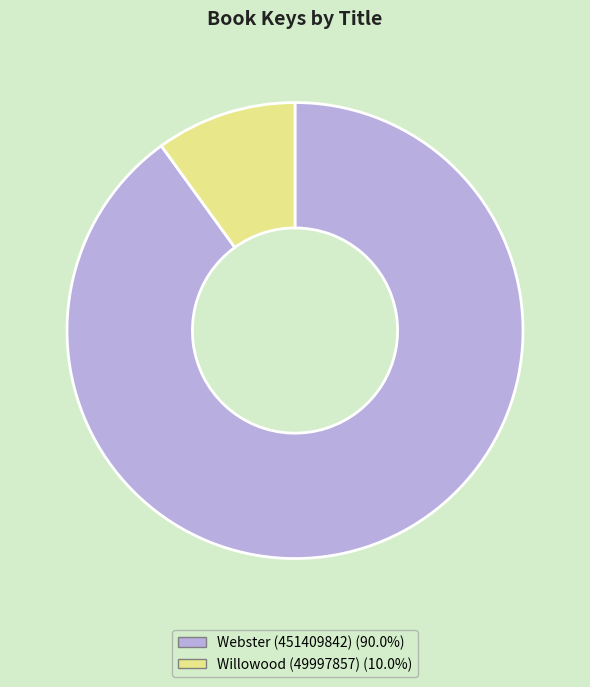

Do Willowood (49997857) and Webster (451409842) together represent more than half of the pie?

Yes